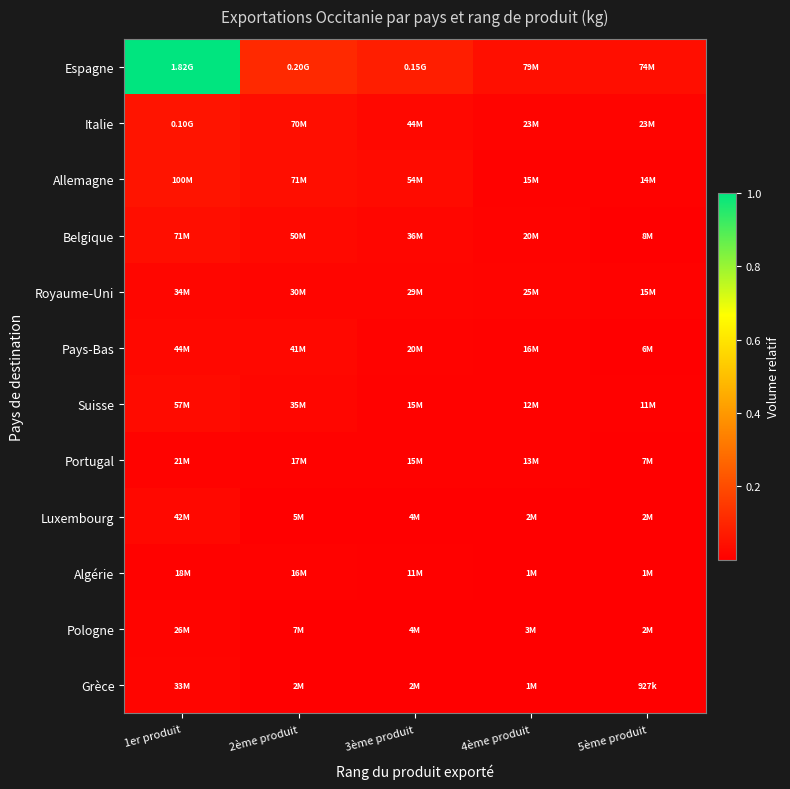

Reading left to right, transcribe all the data shown in this chart.

Espagne: 1er produit=1.0	2ème produit=0.1	3ème produit=0.1	4ème produit=0.0	5ème produit=0.0
Italie: 1er produit=0.1	2ème produit=0.0	3ème produit=0.0	4ème produit=0.0	5ème produit=0.0
Allemagne: 1er produit=0.1	2ème produit=0.0	3ème produit=0.0	4ème produit=0.0	5ème produit=0.0
Belgique: 1er produit=0.0	2ème produit=0.0	3ème produit=0.0	4ème produit=0.0	5ème produit=0.0
Royaume-Uni: 1er produit=0.0	2ème produit=0.0	3ème produit=0.0	4ème produit=0.0	5ème produit=0.0
Pays-Bas: 1er produit=0.0	2ème produit=0.0	3ème produit=0.0	4ème produit=0.0	5ème produit=0.0
Suisse: 1er produit=0.0	2ème produit=0.0	3ème produit=0.0	4ème produit=0.0	5ème produit=0.0
Portugal: 1er produit=0.0	2ème produit=0.0	3ème produit=0.0	4ème produit=0.0	5ème produit=0.0
Luxembourg: 1er produit=0.0	2ème produit=0.0	3ème produit=0.0	4ème produit=0.0	5ème produit=0.0
Algérie: 1er produit=0.0	2ème produit=0.0	3ème produit=0.0	4ème produit=0.0	5ème produit=0.0
Pologne: 1er produit=0.0	2ème produit=0.0	3ème produit=0.0	4ème produit=0.0	5ème produit=0.0
Grèce: 1er produit=0.0	2ème produit=0.0	3ème produit=0.0	4ème produit=0.0	5ème produit=0.0